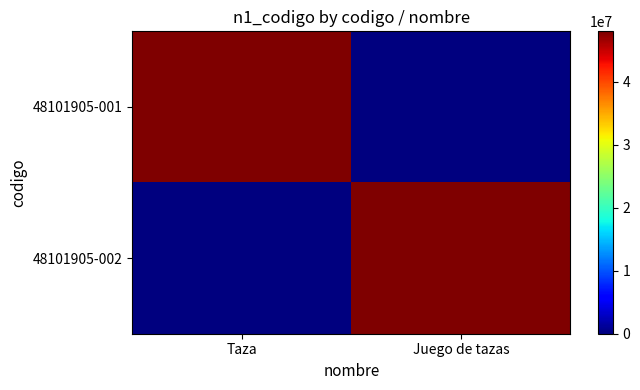

Which series has the largest range (max minus min)?

48101905-001